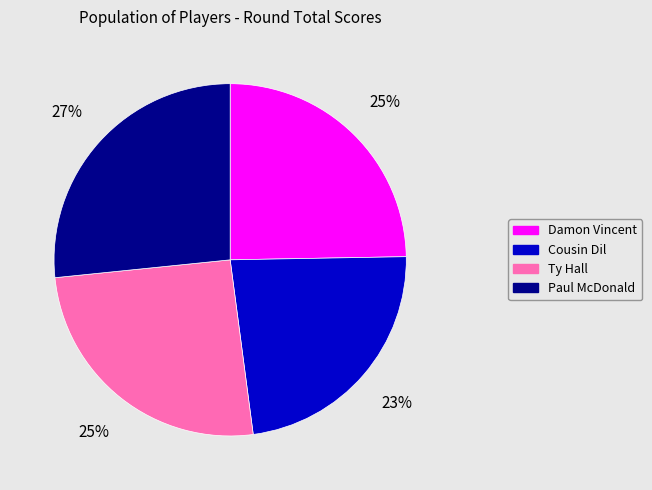

The Ty Hall slice represents 34% of the pie. True or false?

False